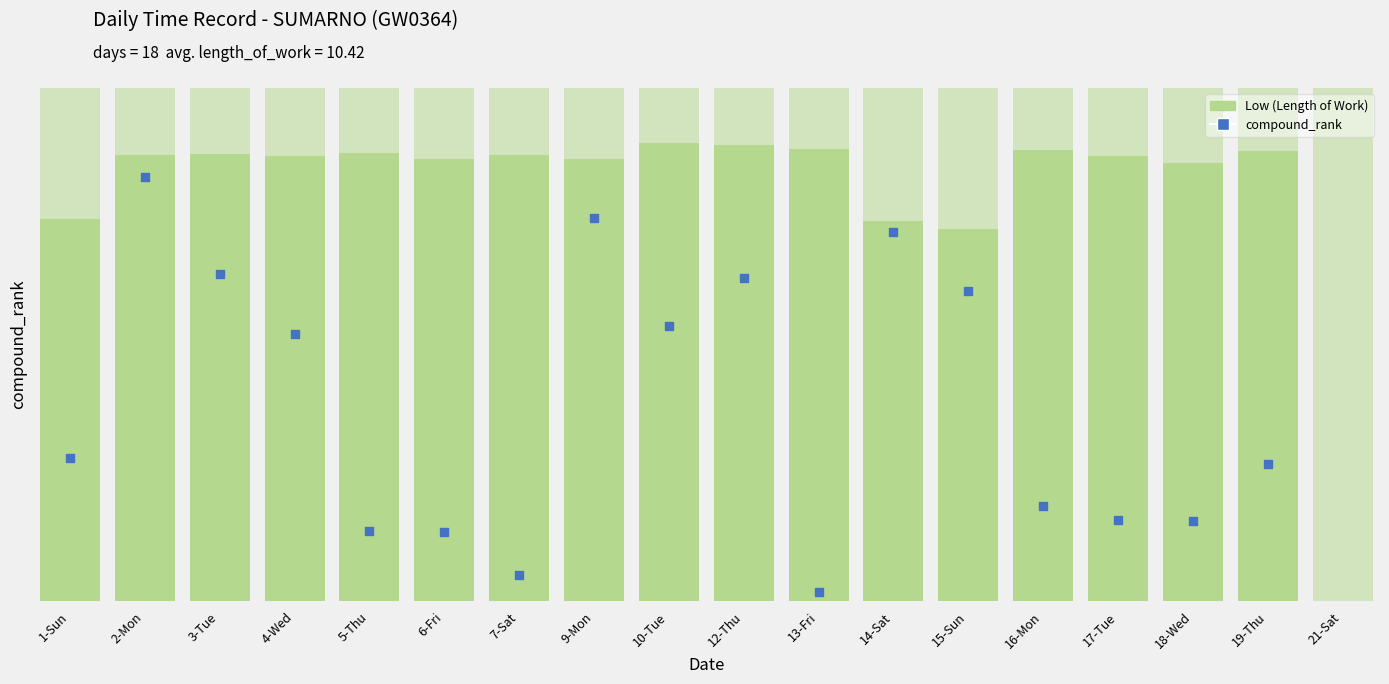

What is the total value across all series at 14-Sat?

19.0